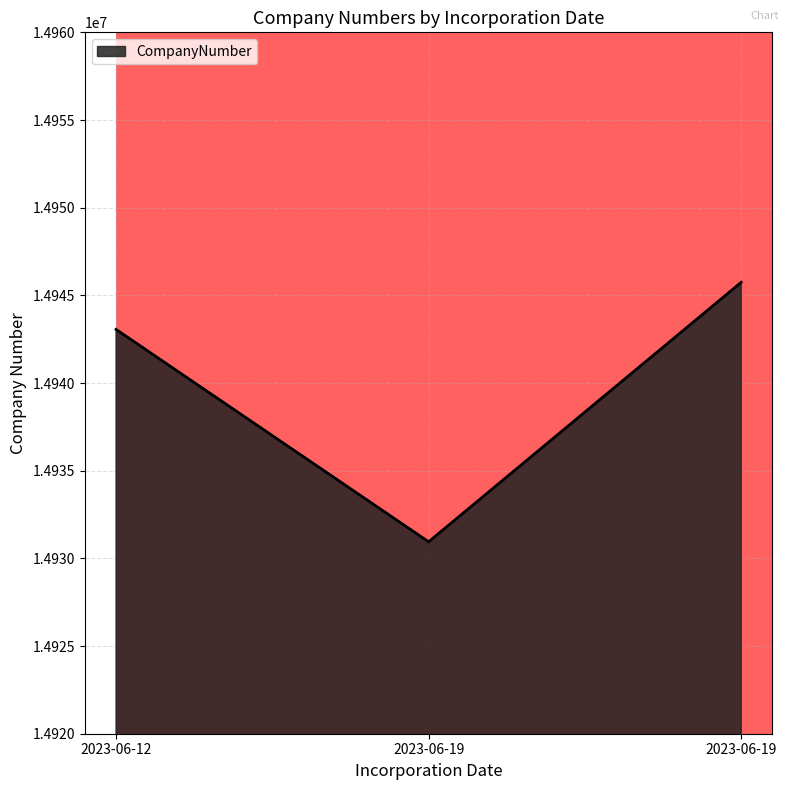

Which category has the lowest value across all series?

2023-06-19